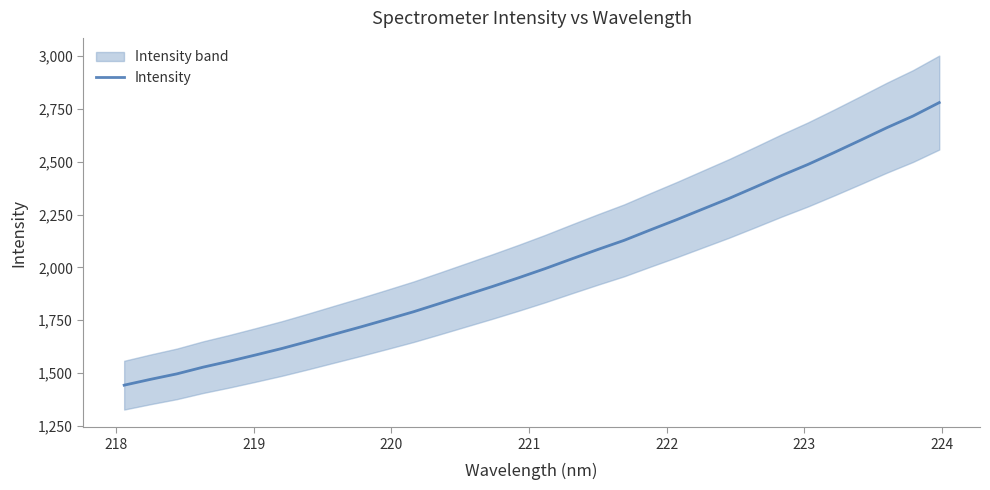

What is the minimum value for Intensity?

1442.6